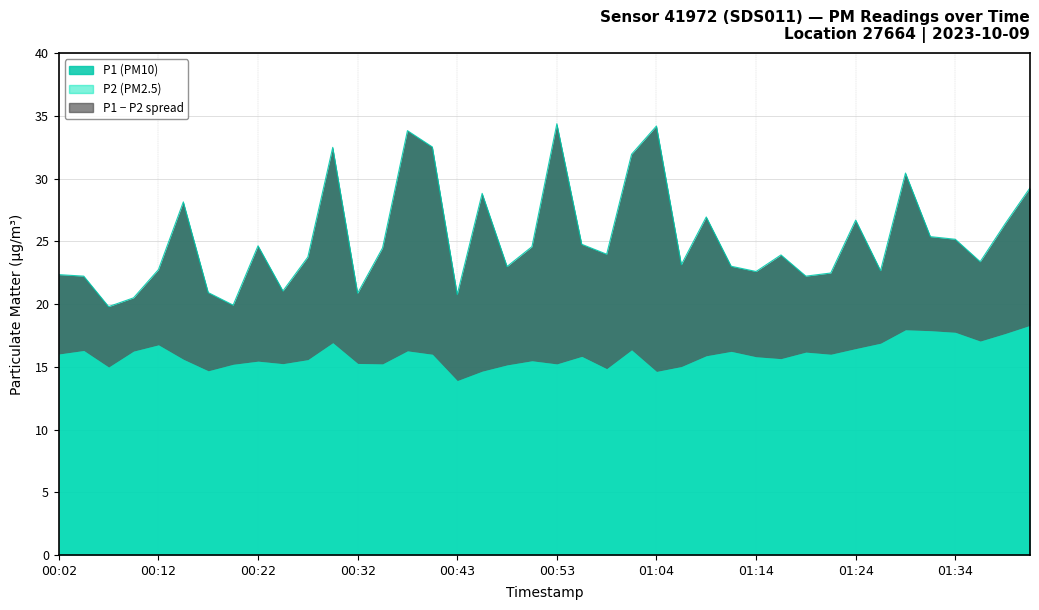

The chart shows a value of 45.9 at 00:38. True or false?

False